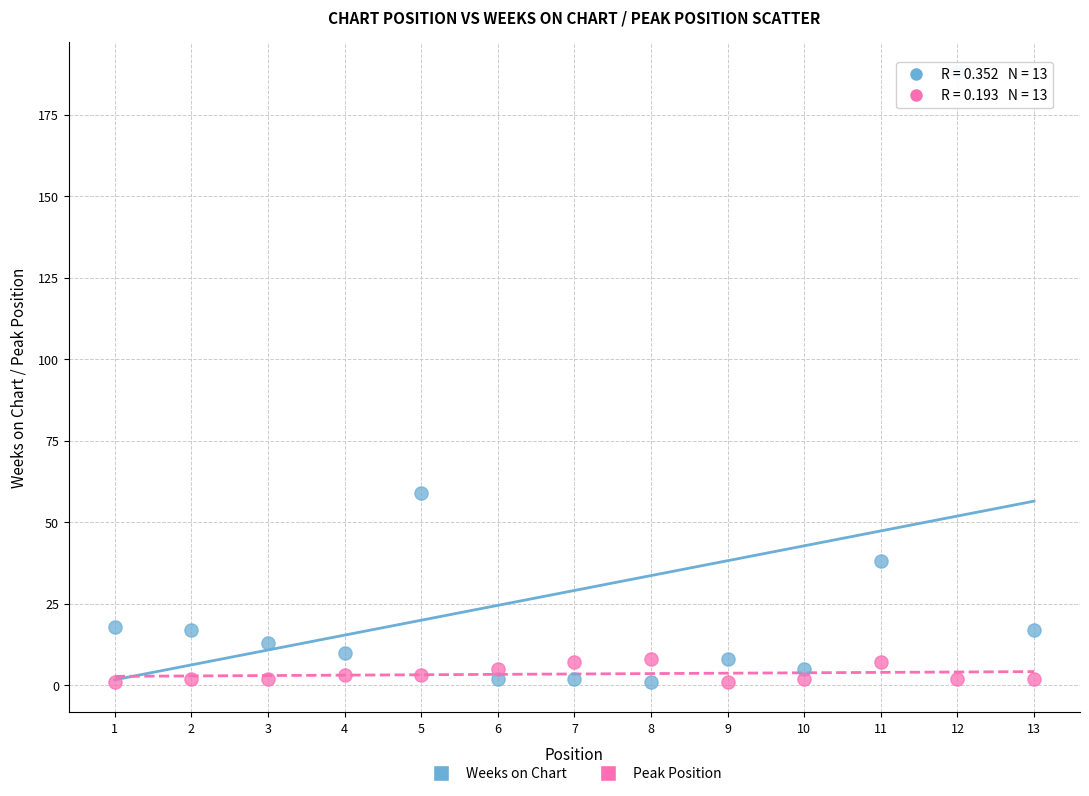

Which series contains the highest Y value?

Weeks on Chart